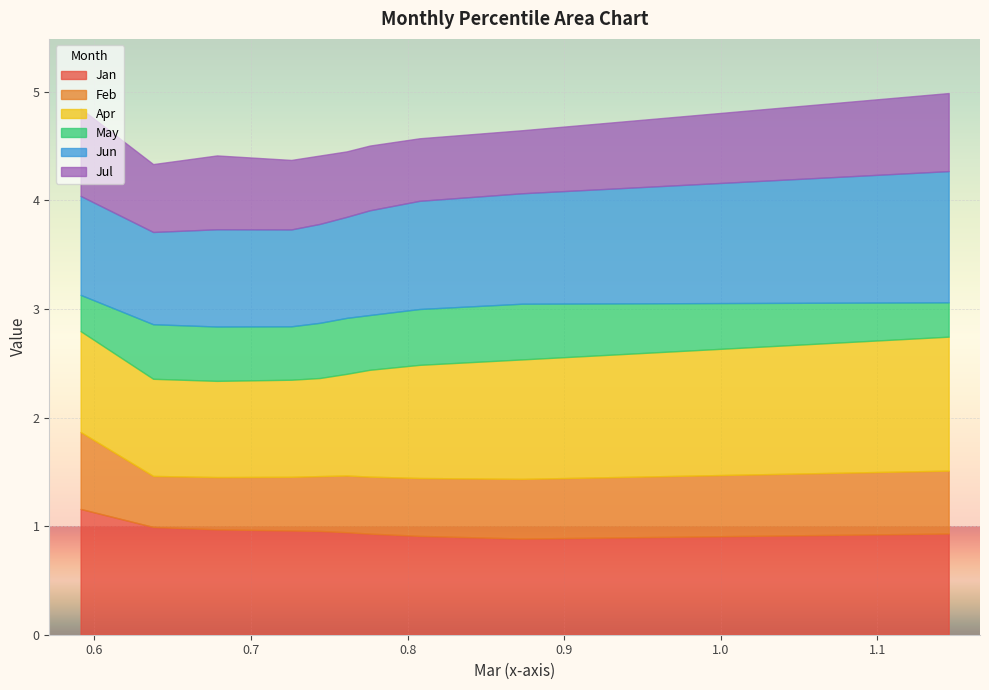

What is the maximum value for Jan?

1.2